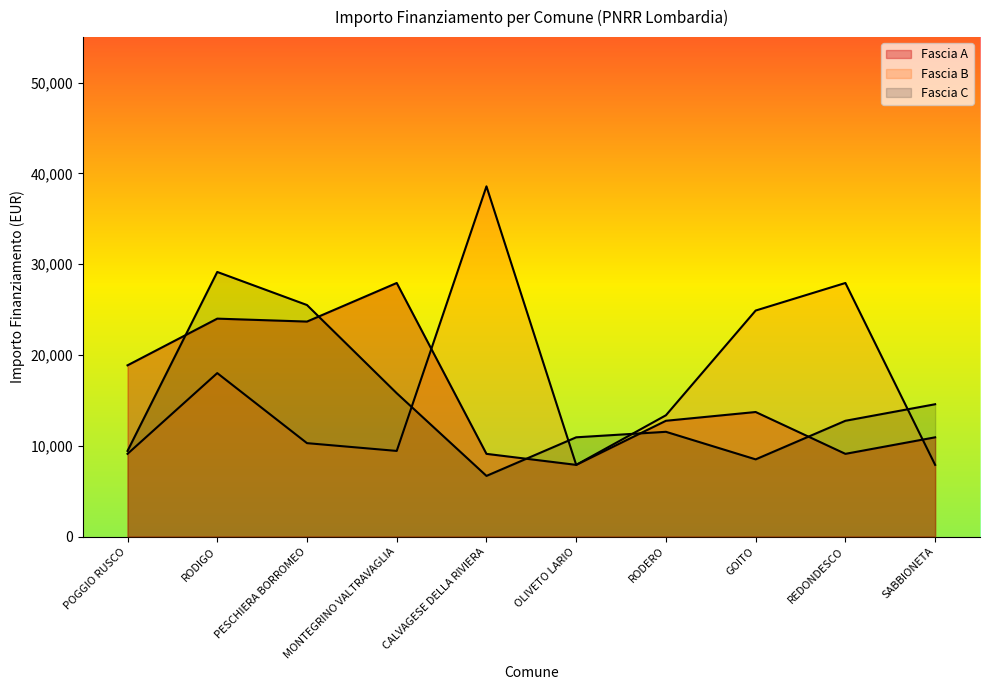

How many values in the Fascia A series are below 13712?

5